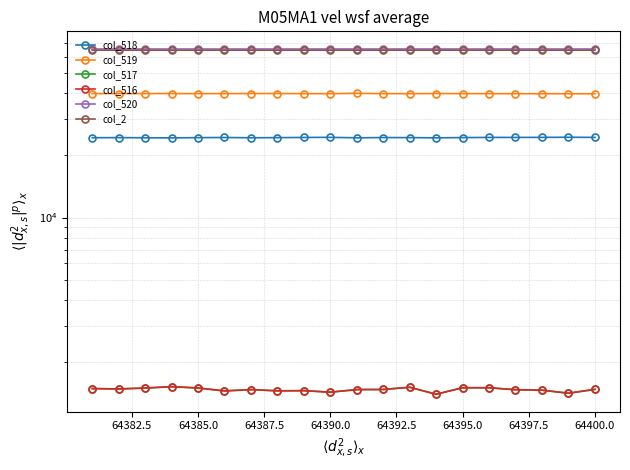

Does the chart have visible grid lines?

Yes